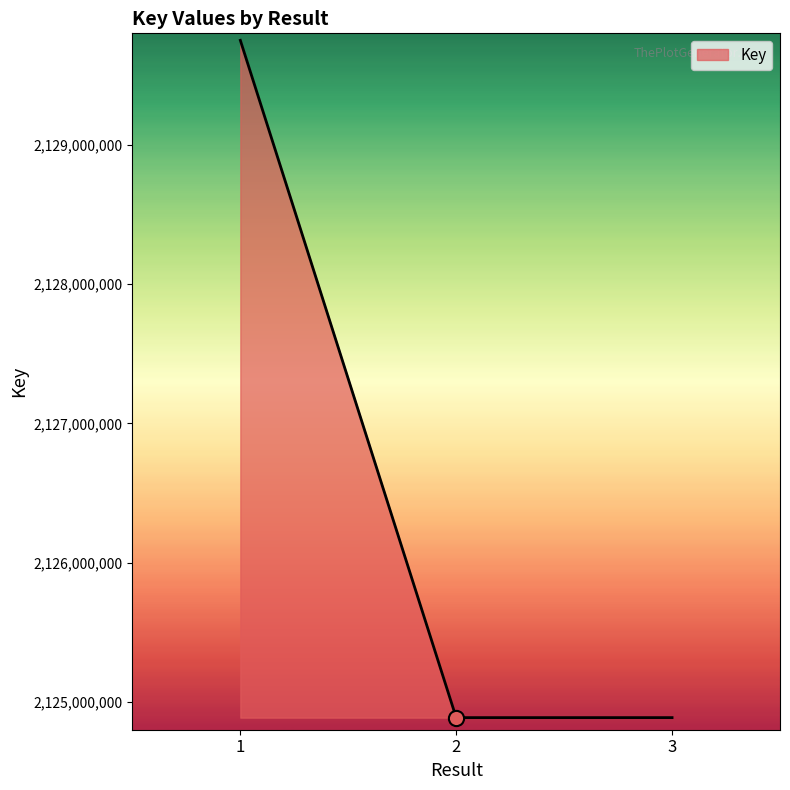

Approximately how many times larger is the value at 2 compared to 3?

1.0